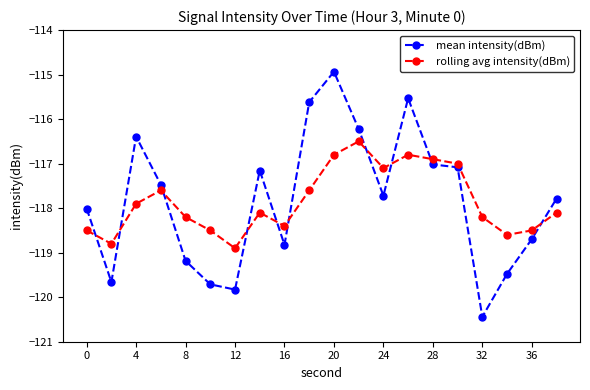

True or false: rolling avg intensity(dBm) has more than 1 interior local peaks.

True